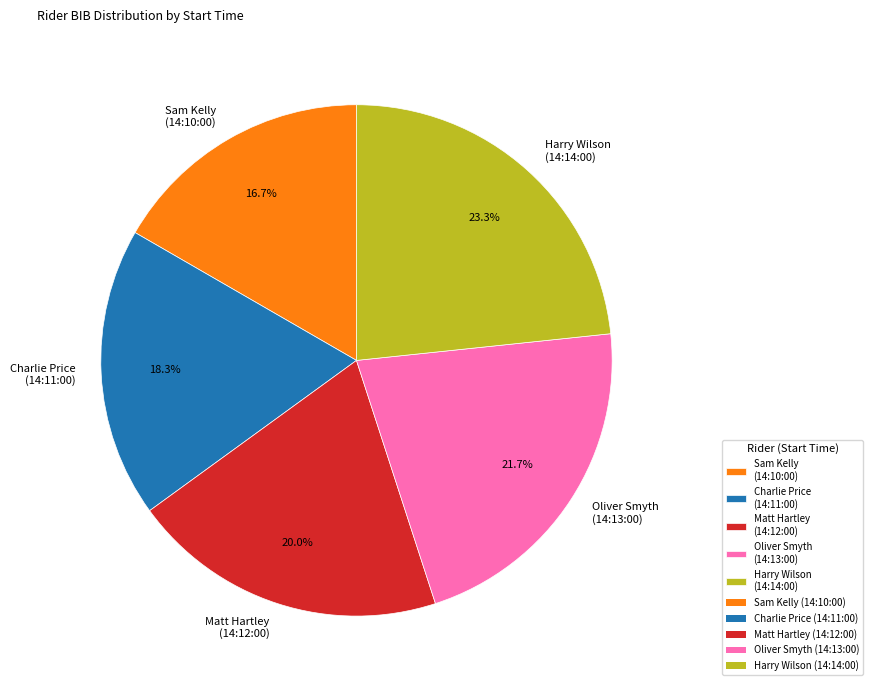

Between Charlie Price (14:11:00) and Harry Wilson (14:14:00), which is larger?

Harry Wilson (14:14:00)